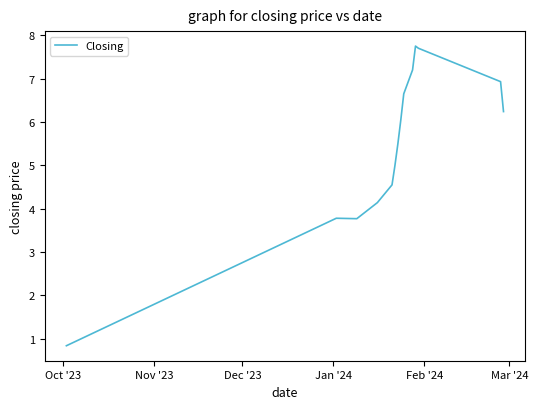

What is the difference between the maximum and minimum values?

6.9